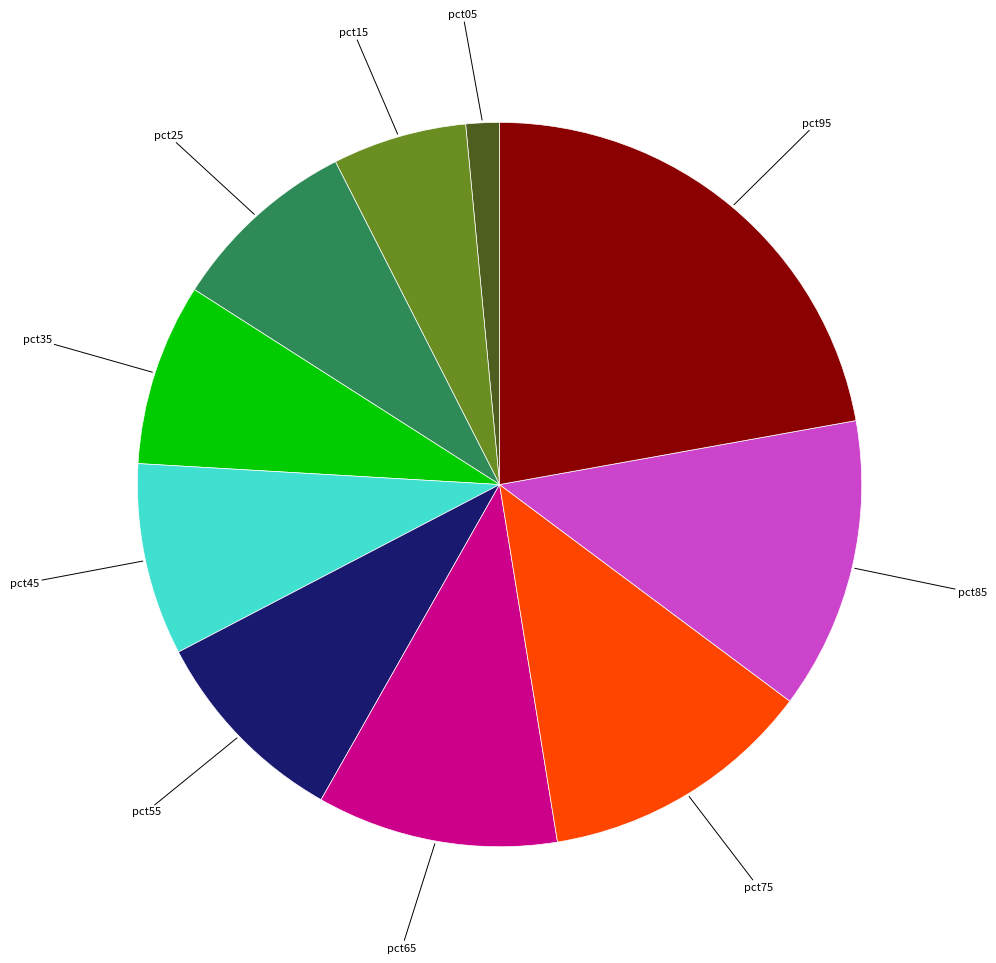

Is there a majority slice in this chart?

No